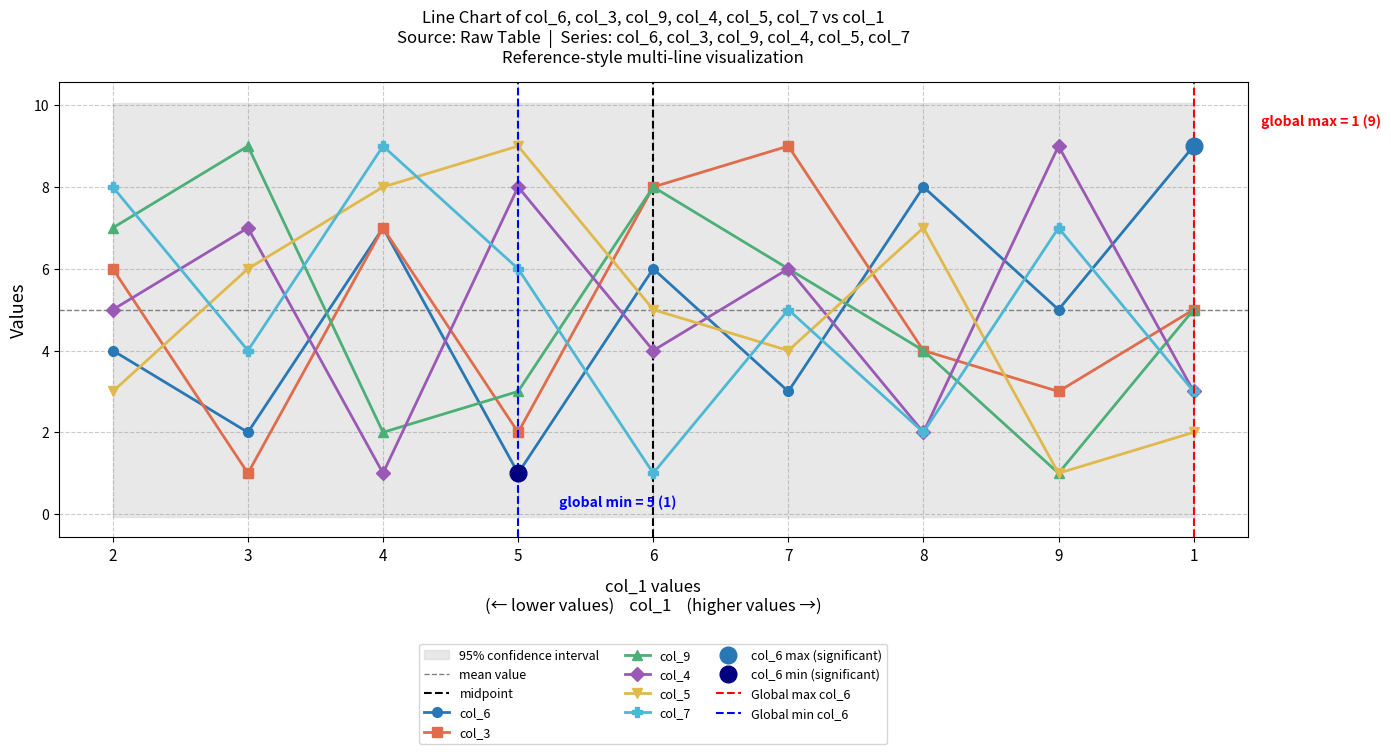

What is the label of the 9th point from the right?

2